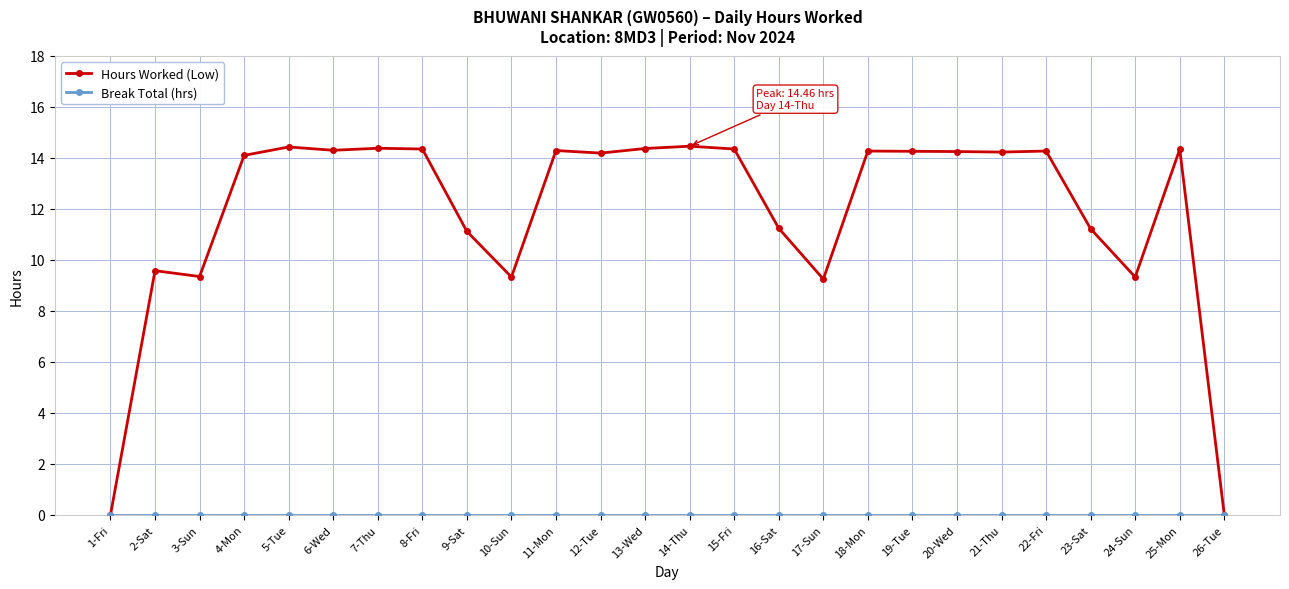

Which series has the largest range (max minus min)?

Hours Worked (Low)